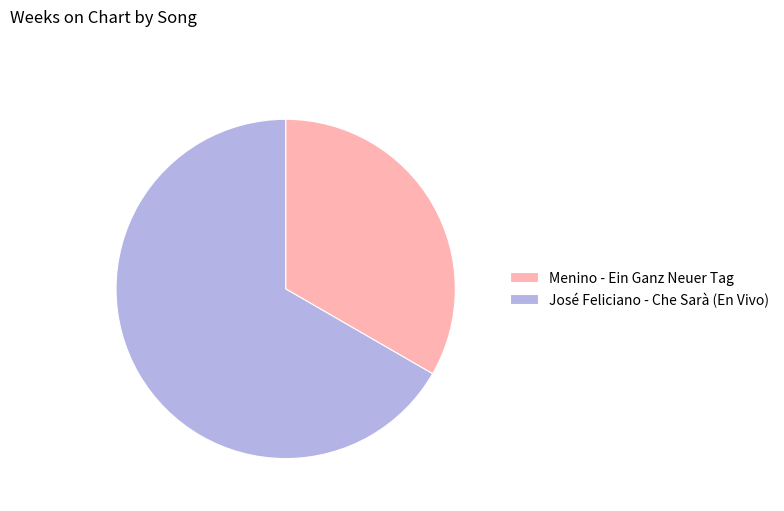

How many slices are in this pie chart?

2